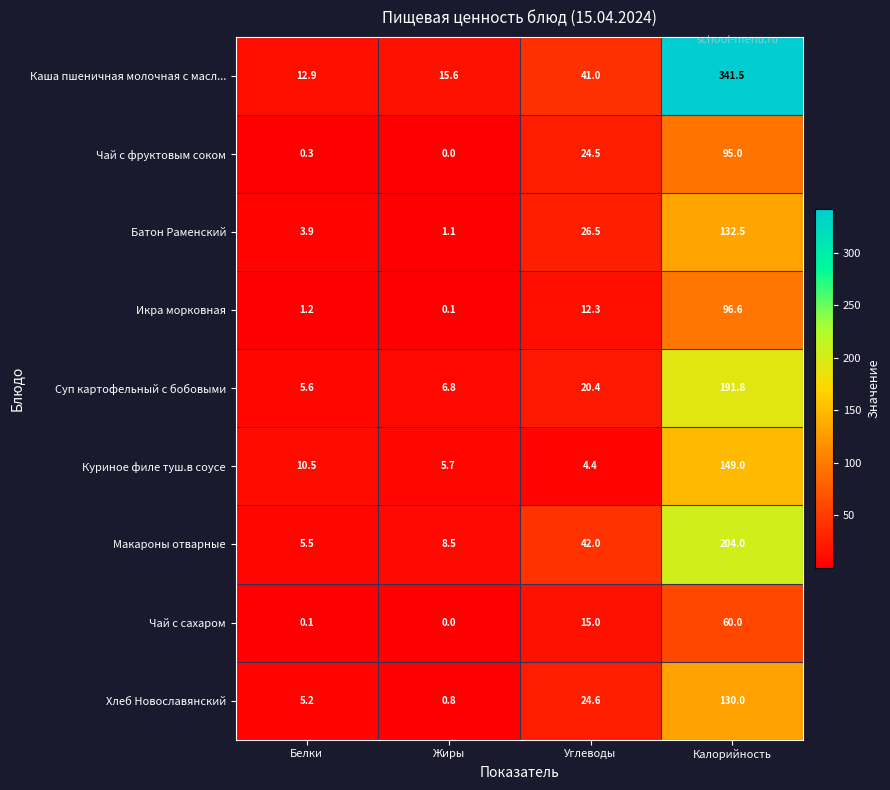

The Хлеб Новославянский series shows 5.2 at Белки. True or false?

True